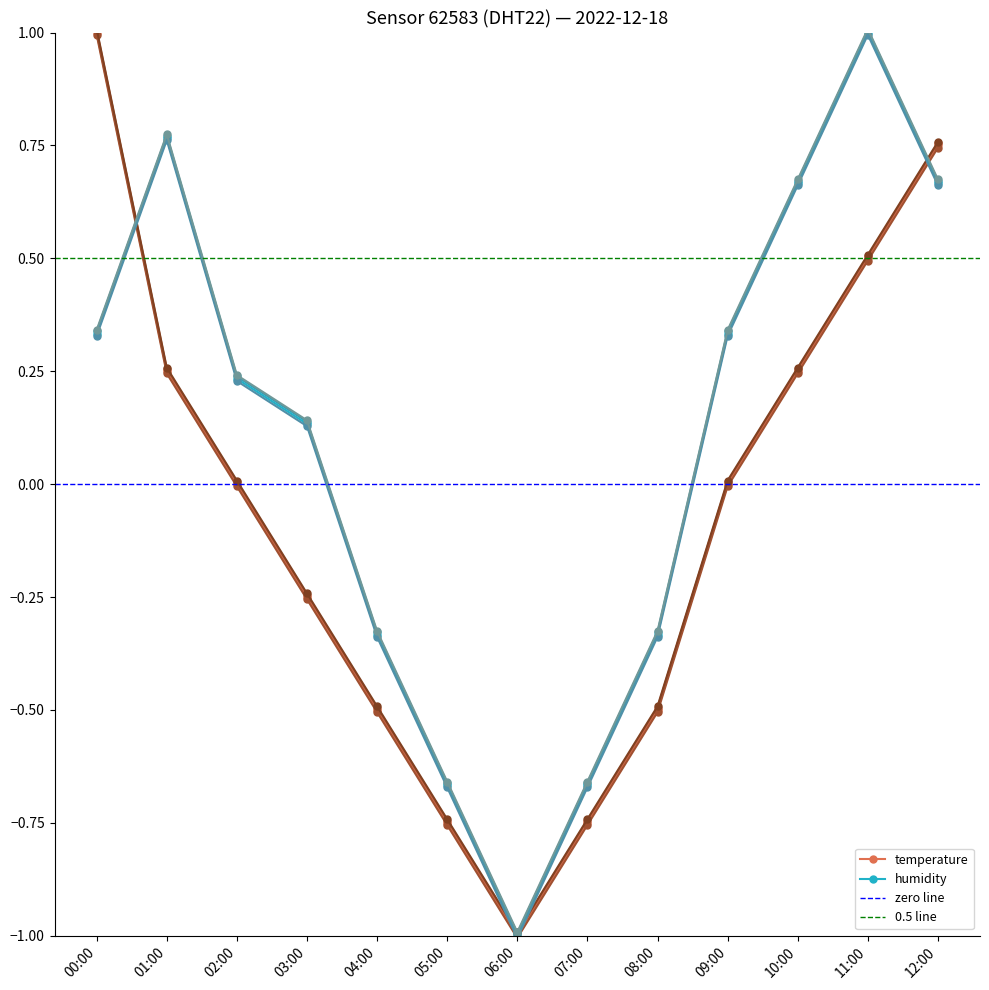

What is the value of the humidity point at the 4th from the left?

0.1